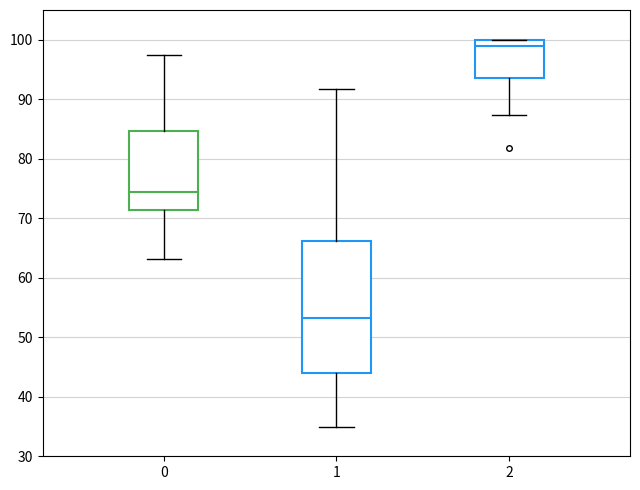

Which box is the tallest, from its lower edge to its upper edge?

1